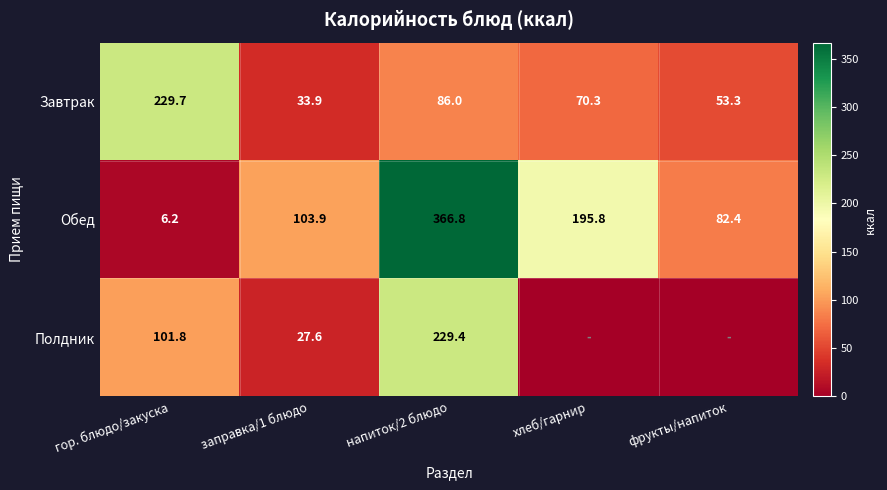

At which category does the chart reach its peak across all series?

напиток/2 блюдо